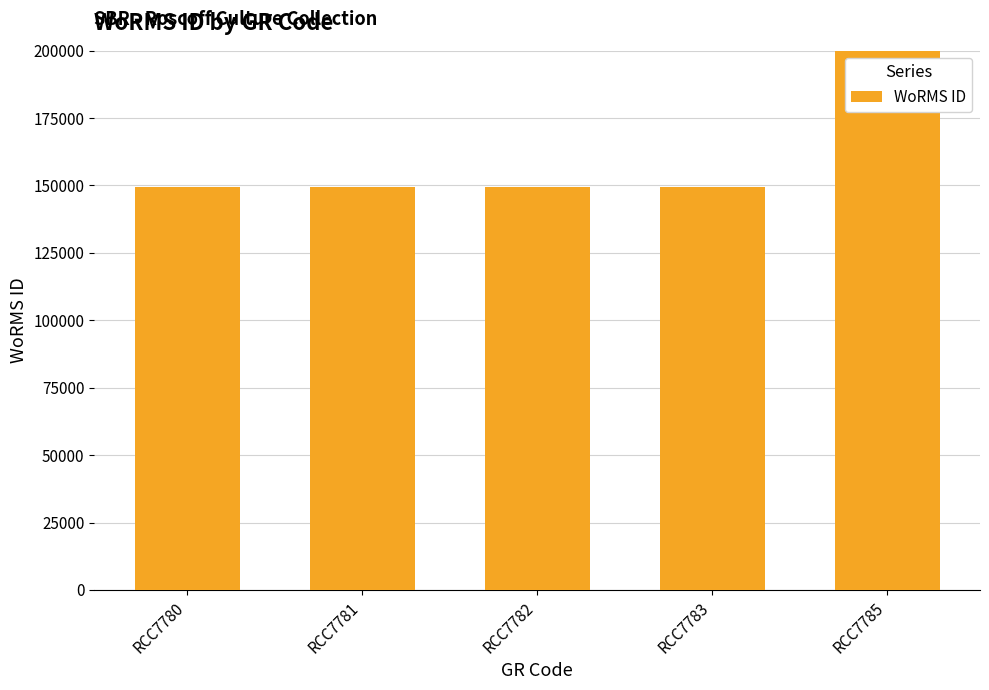

What is the sum of all values?

1048771